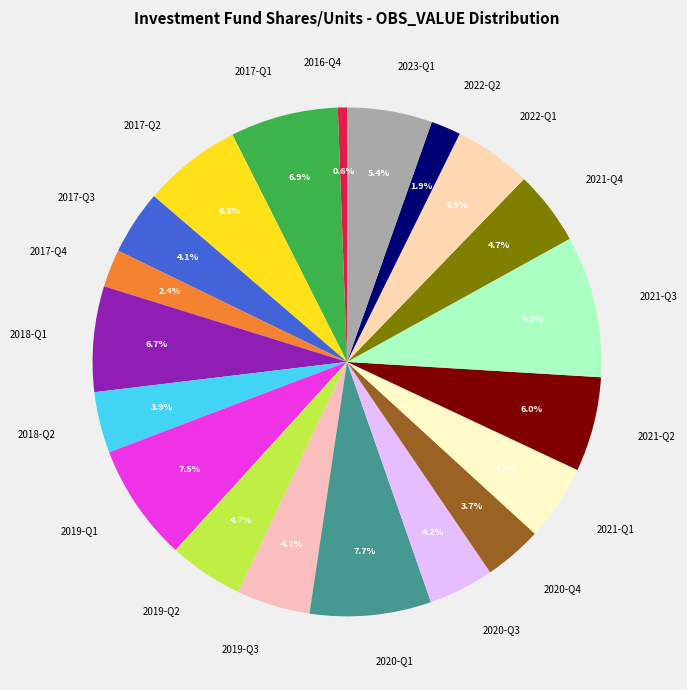

Which category has the biggest portion of the pie?

2021-Q3